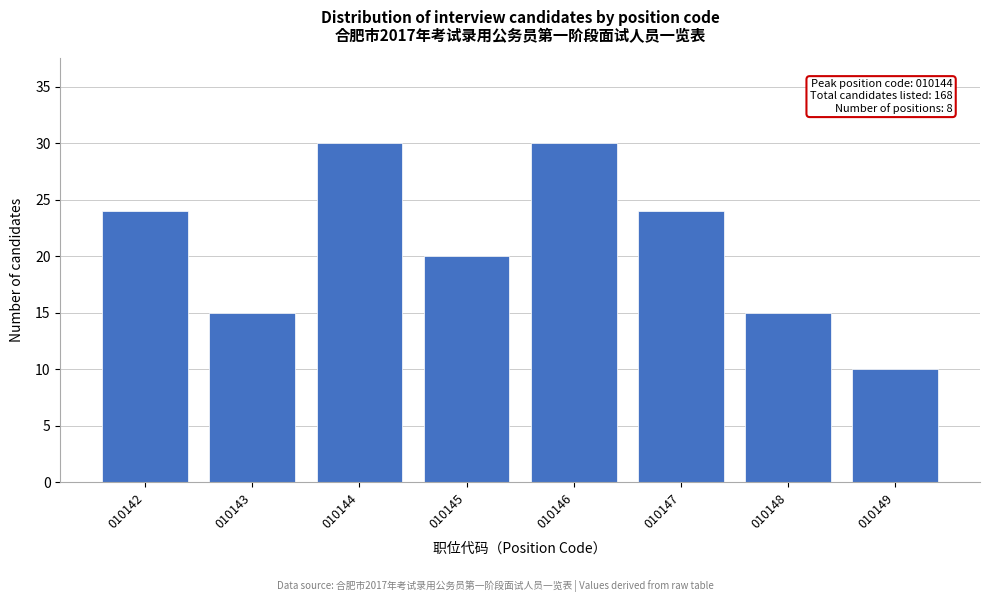

Reading left to right, extract all data points from this chart.

010142=24	010143=15	010144=30	010145=20	010146=30	010147=24	010148=15	010149=10